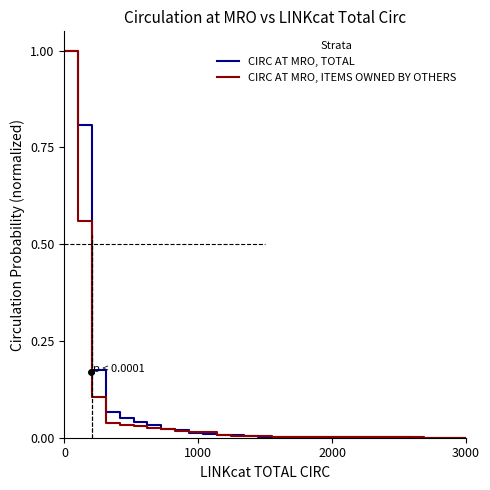

What is the highest value of the CIRC AT MRO, TOTAL series?

1.0